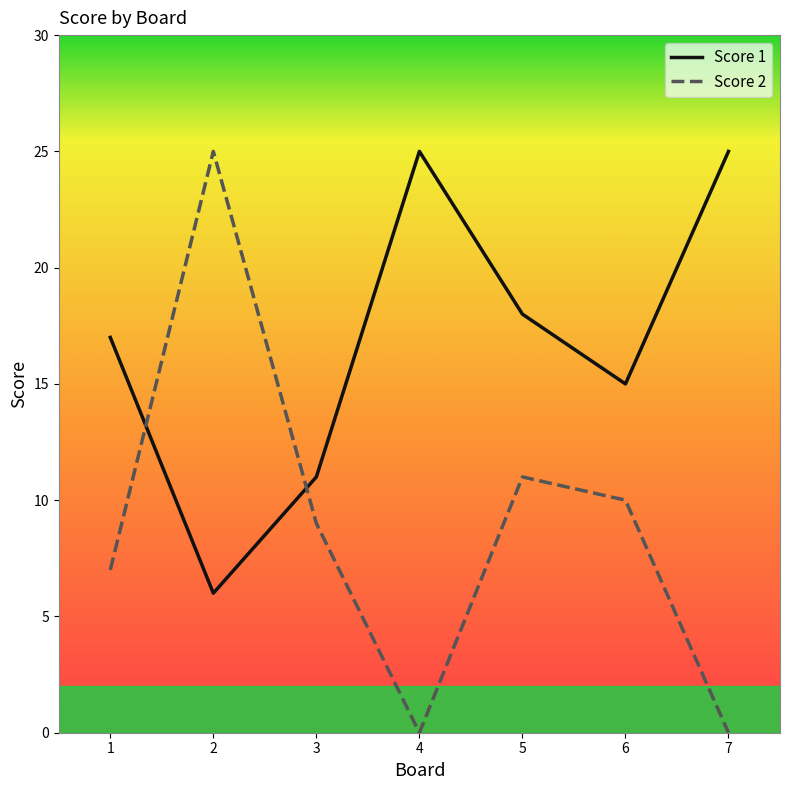

Does the chart have visible grid lines?

No